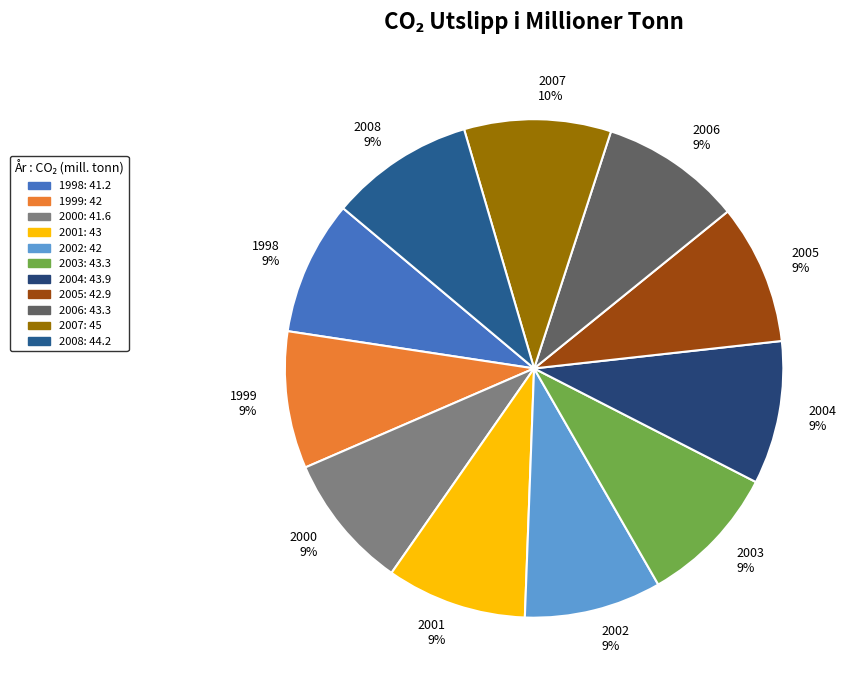

To the nearest percent, what percentage of the pie is 2003?

9%